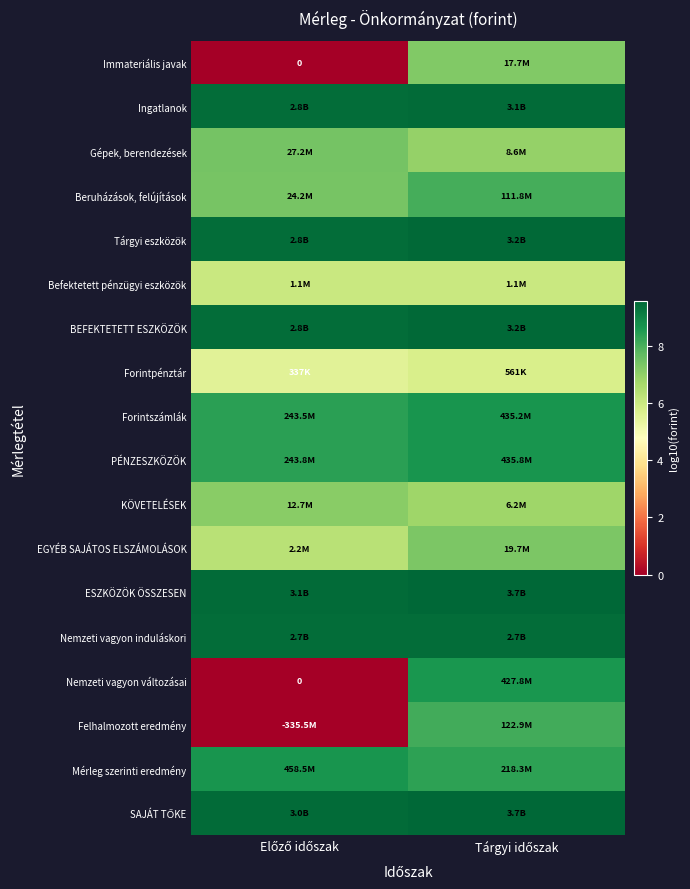

Between Előző időszak and Tárgyi időszak, which is larger?

Tárgyi időszak